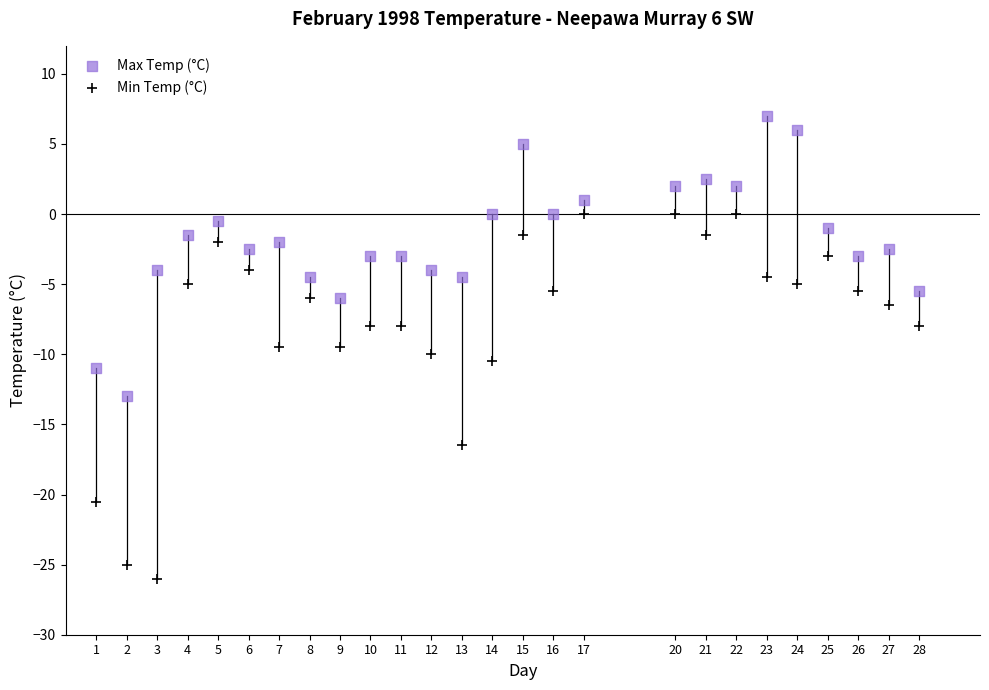

Across all data points, what is the range of Y values (max minus min)?

33.0